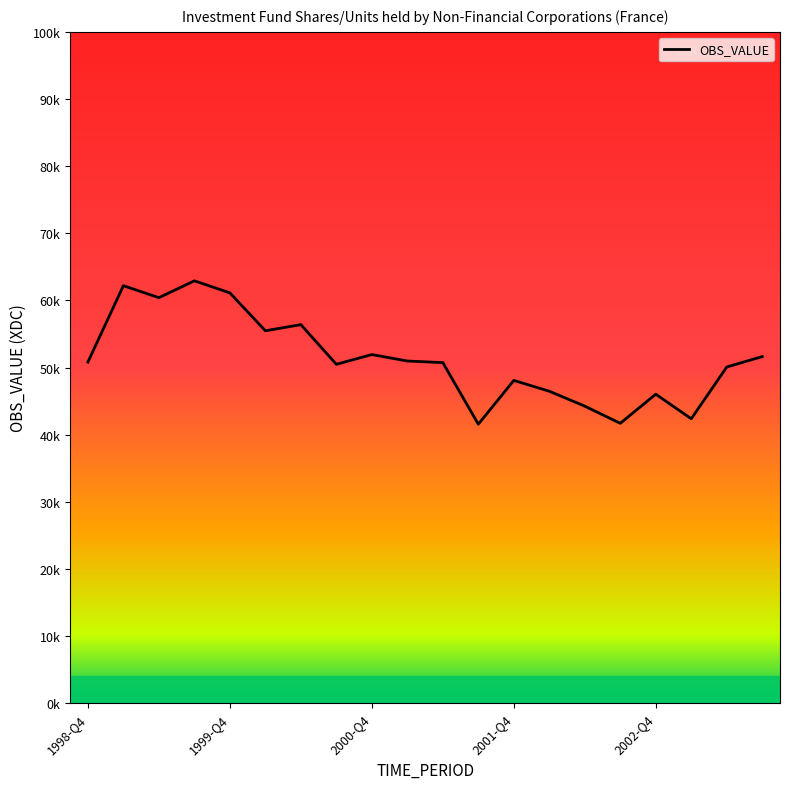

Count the number of values greater than 50810.

9